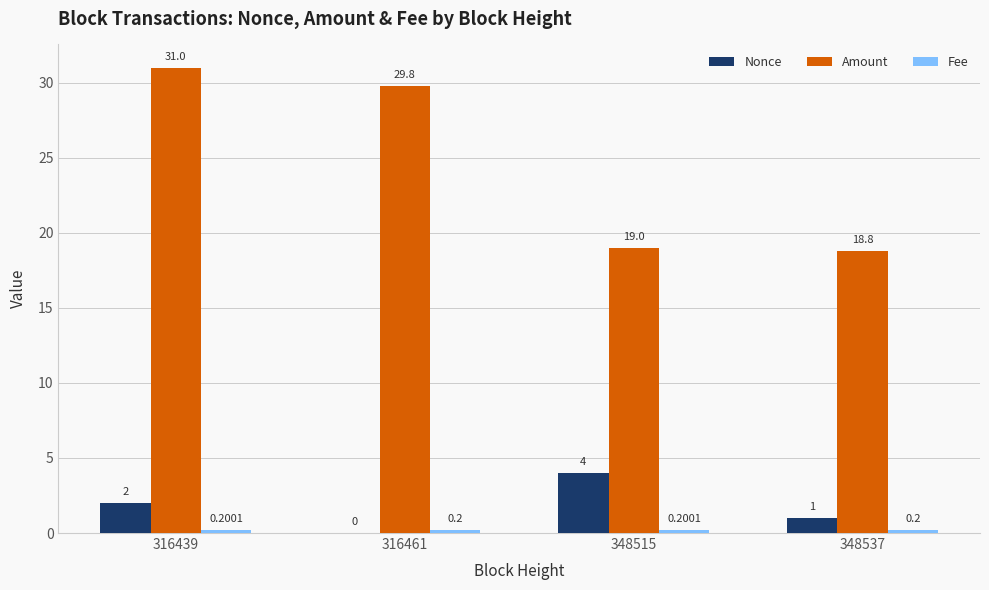

What is the sum of the Nonce values at 348537 and 316439?

3.0